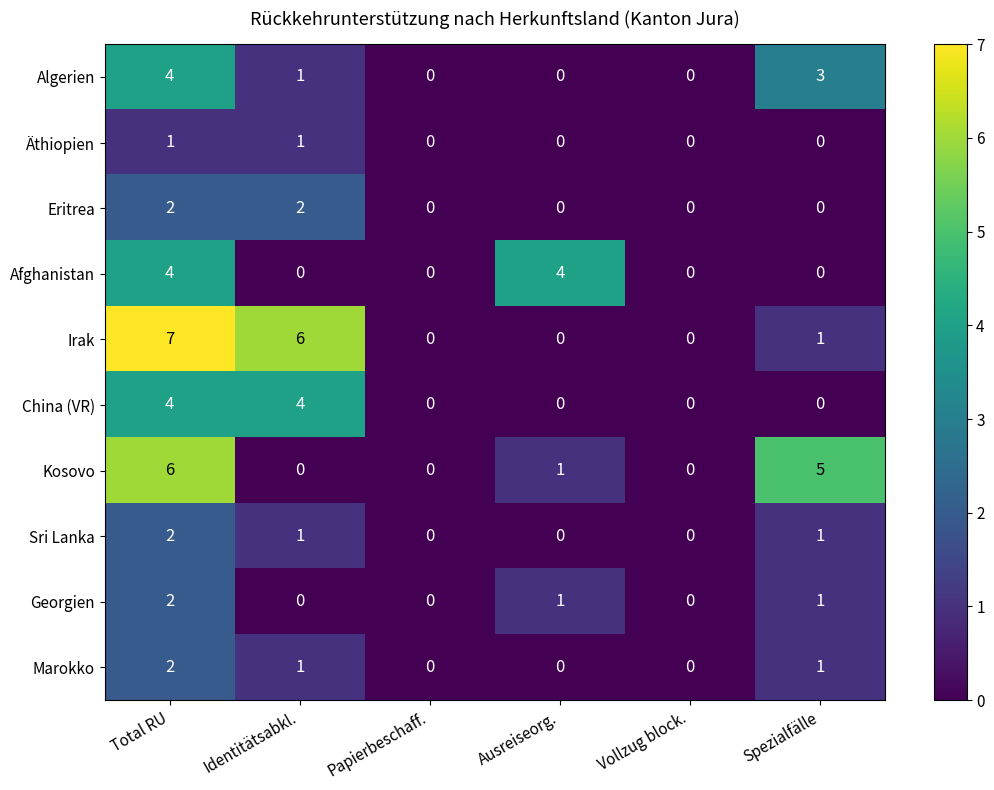

What is the sum of all Kosovo values?

12